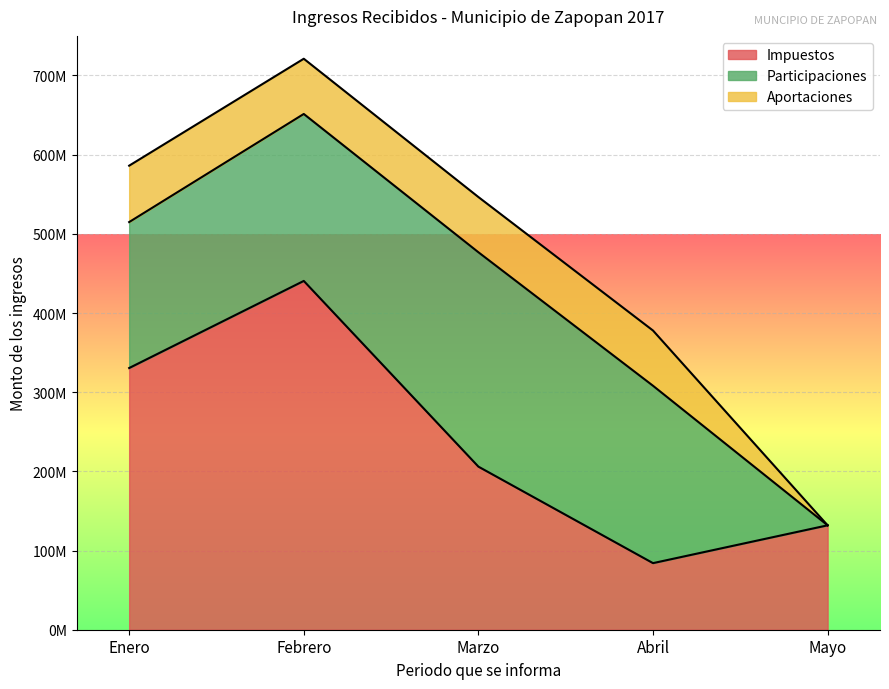

What is the sum of all Aportaciones values?

280471669.7